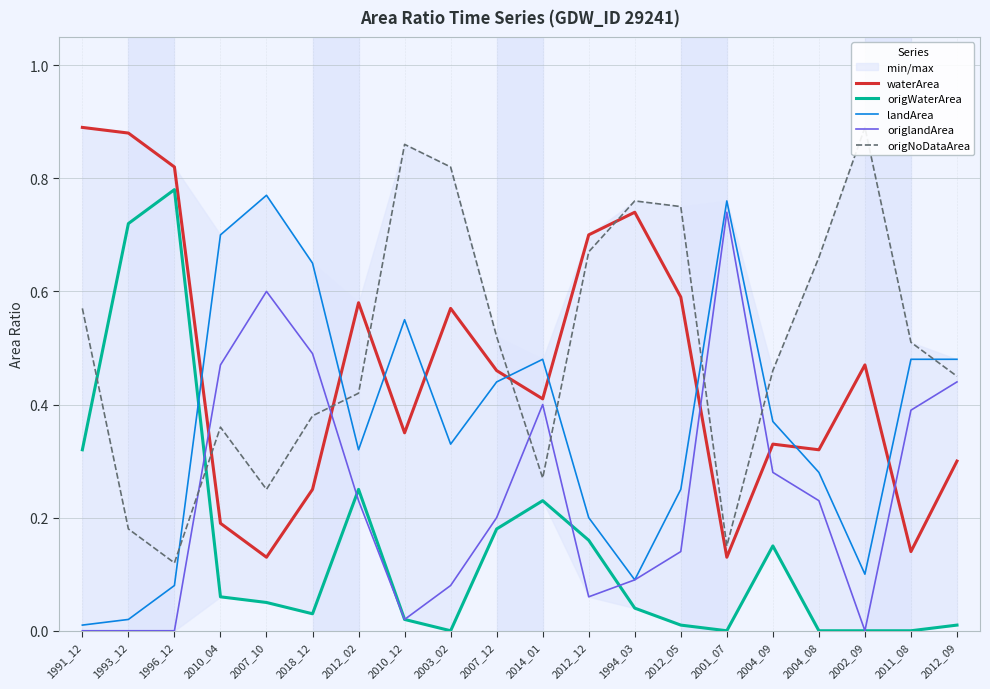

Where do waterArea and origlandArea first cross each other?

1996_12 and 2010_04